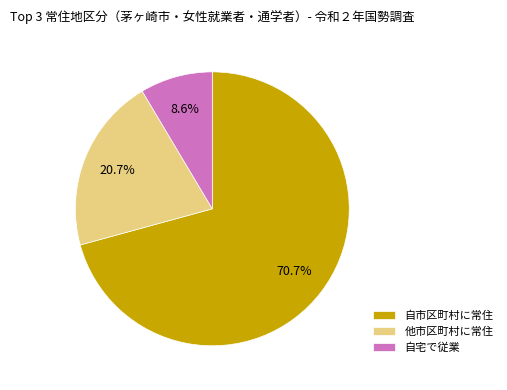

What is the ratio of the value at 他市区町村に常住 to the value at 自宅で従業?

2.4